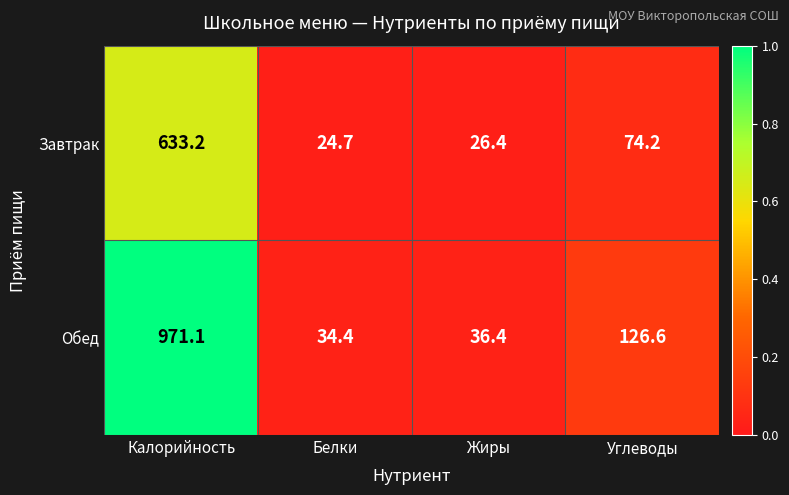

Which series has the largest range (max minus min)?

Обед